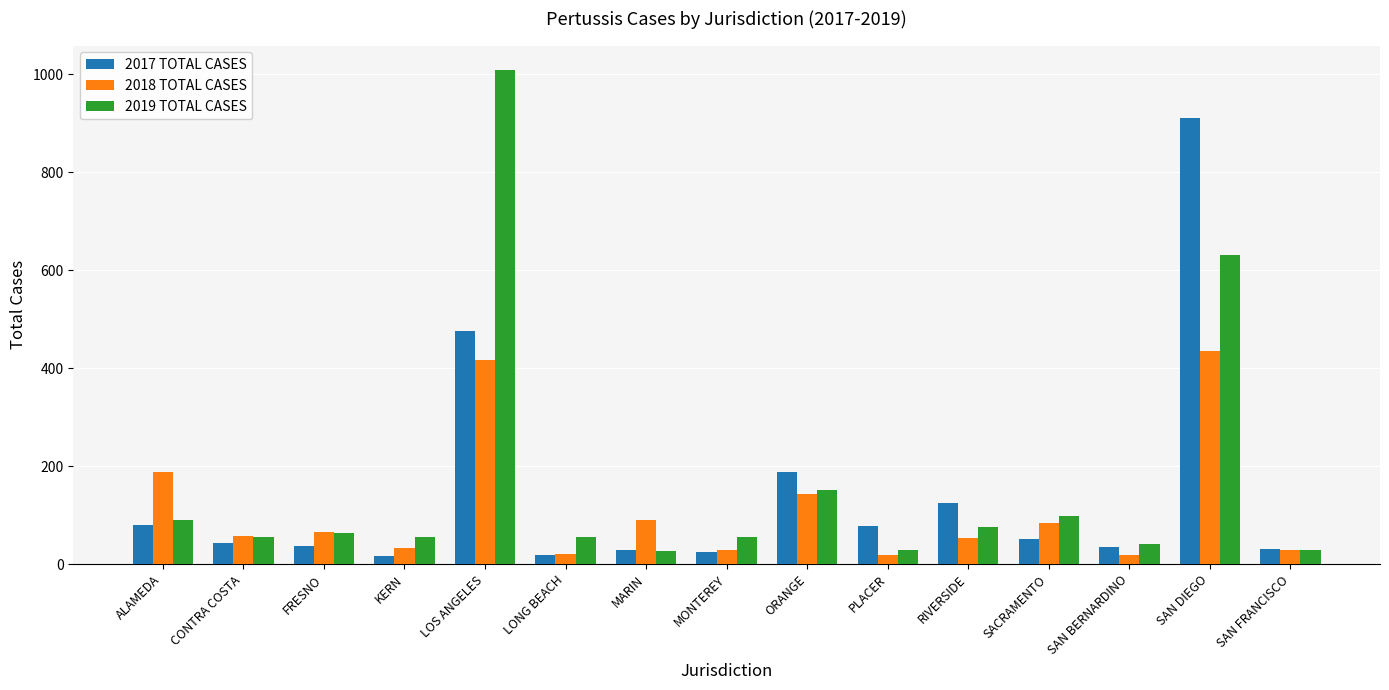

At which label is 2019 TOTAL CASES closest to 517?

SAN DIEGO